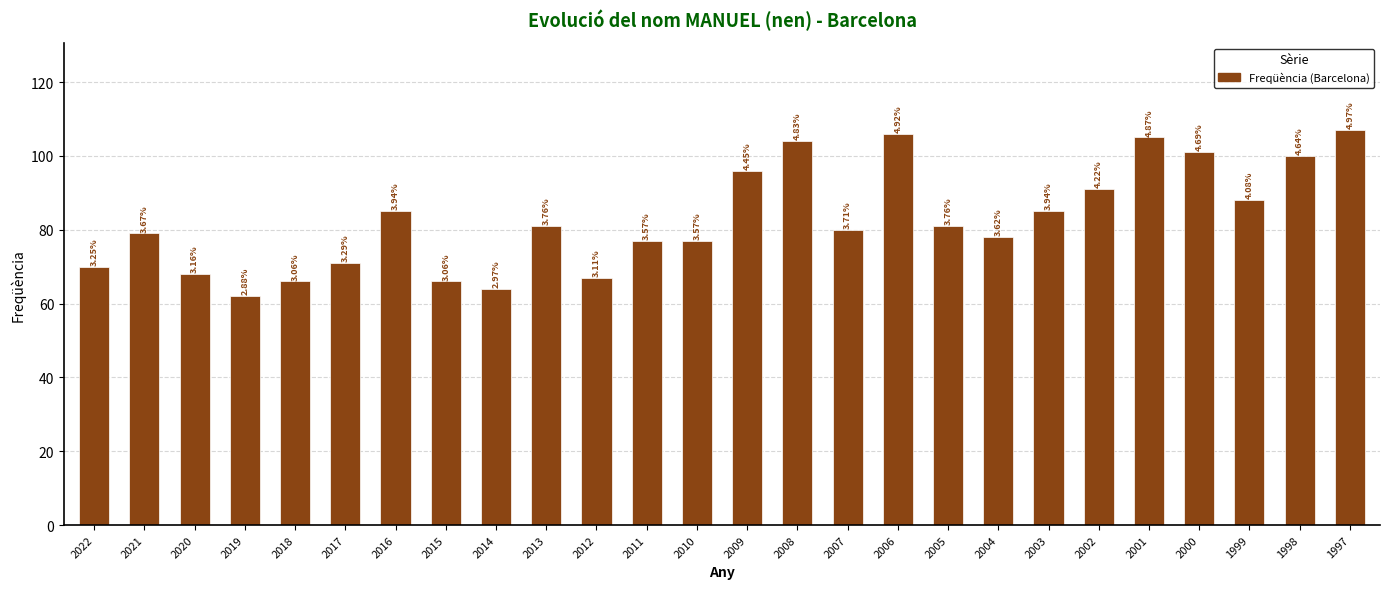

List the labels in order of value, largest first.

1997, 2006, 2001, 2008, 2000, 1998, 2009, 2002, 1999, 2016, 2003, 2013, 2005, 2007, 2021, 2004, 2011, 2010, 2017, 2022, 2020, 2012, 2018, 2015, 2014, 2019